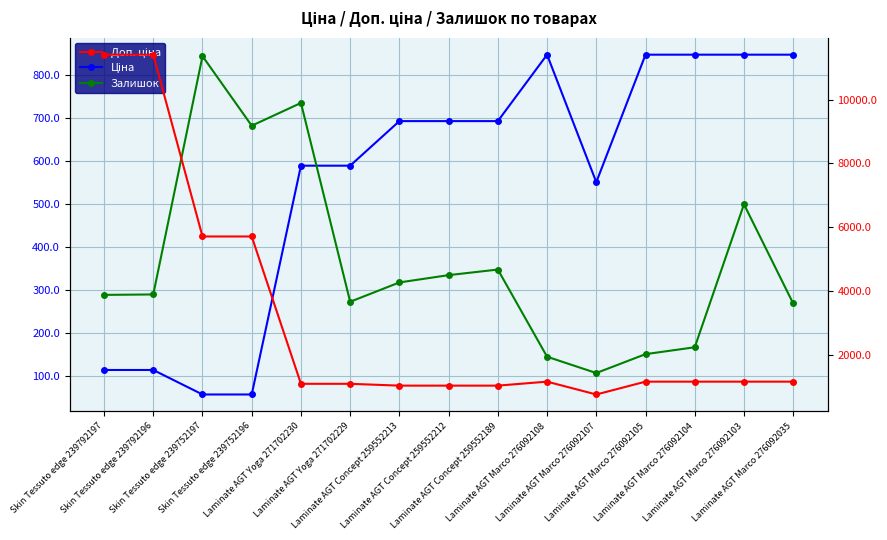

At which category is the sum across all series the highest?

Skin Tessuto edge 239792196